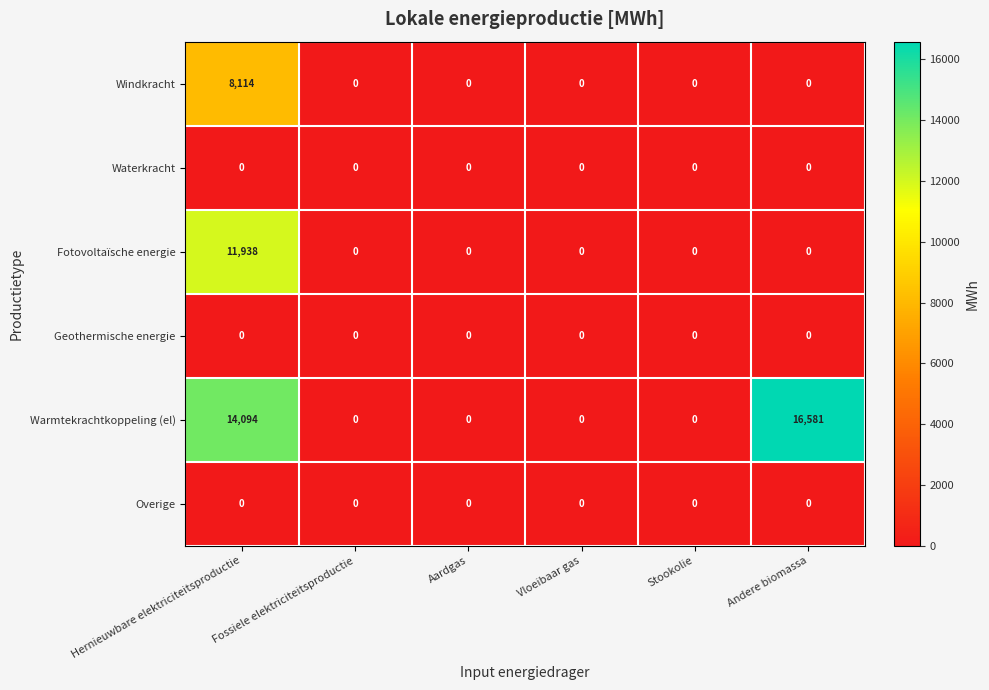

At which category is the sum across all series the highest?

Hernieuwbare elektriciteitsproductie